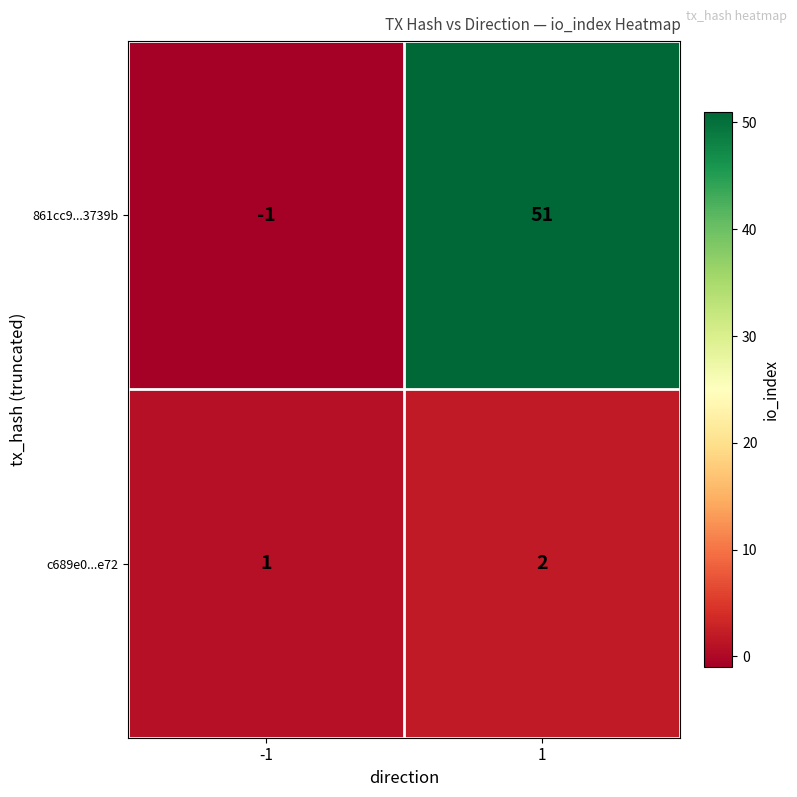

At which category is the sum across all series the highest?

1